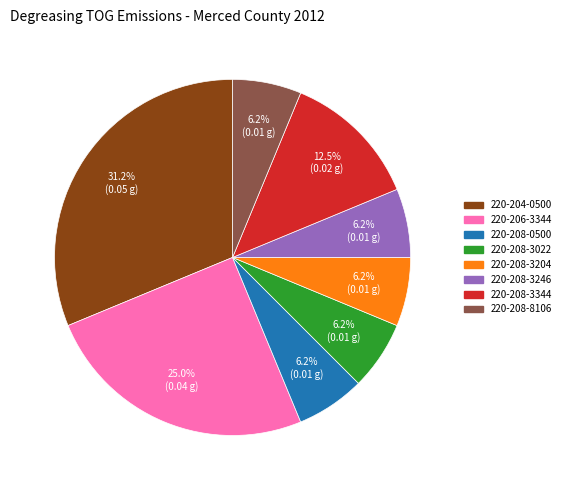

Between 220-208-3344 and 220-208-3246, which is larger?

220-208-3344